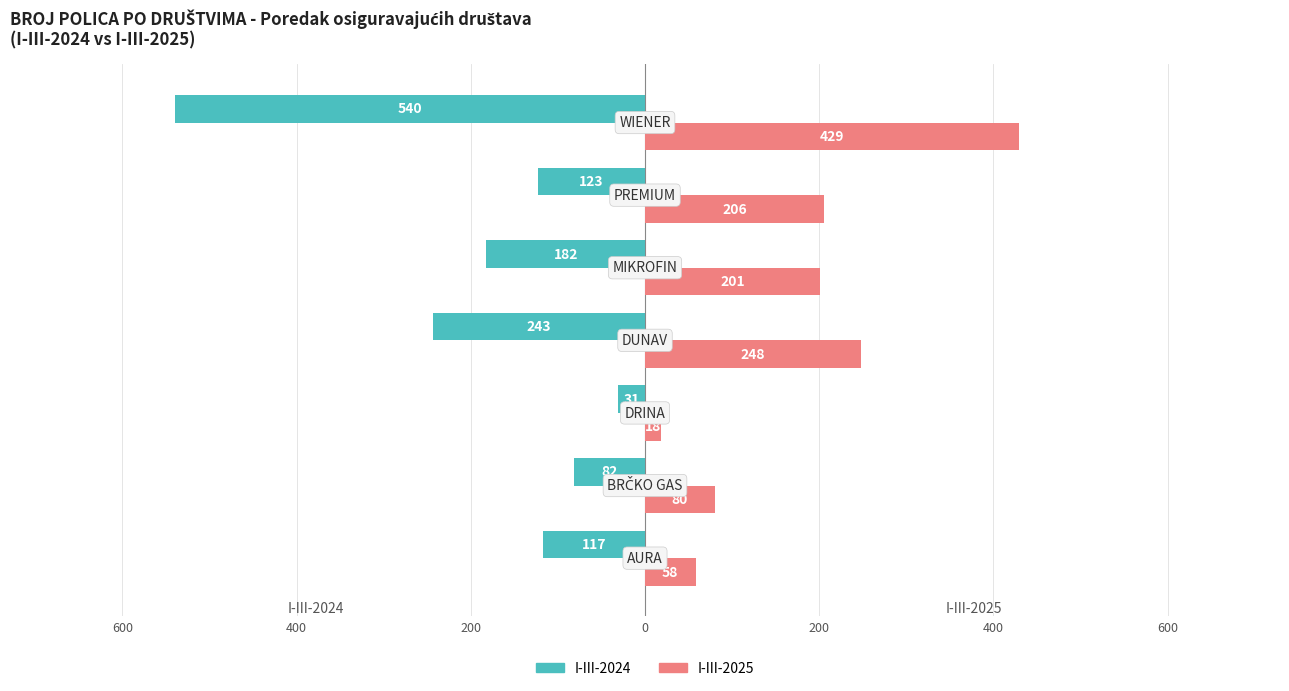

Which series has the largest range (max minus min)?

I-III-2024